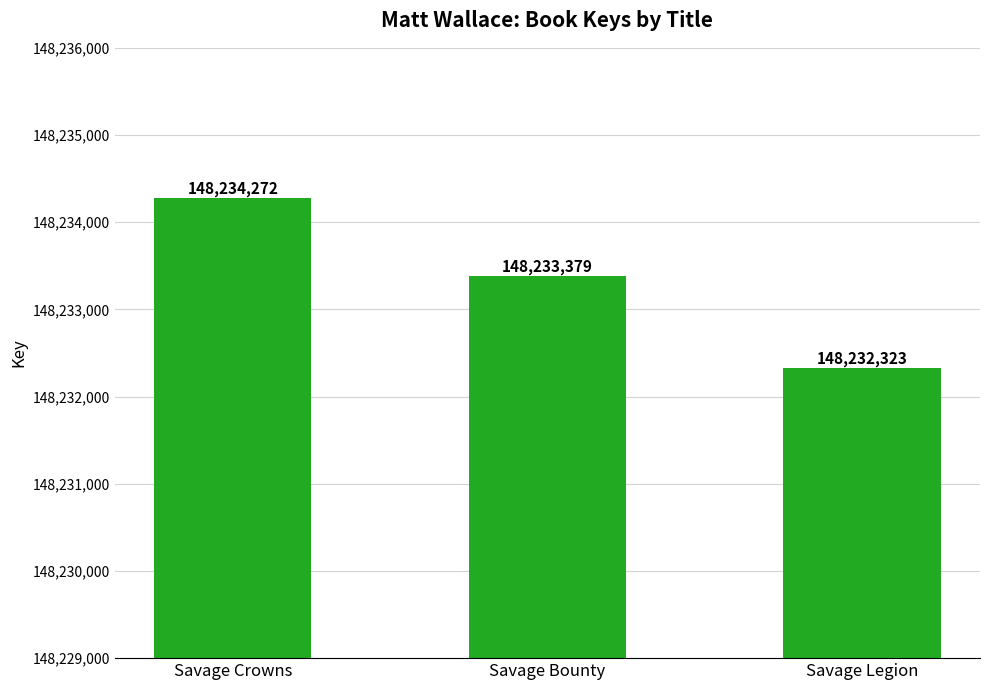

What is the minimum value shown in the chart?

148232323